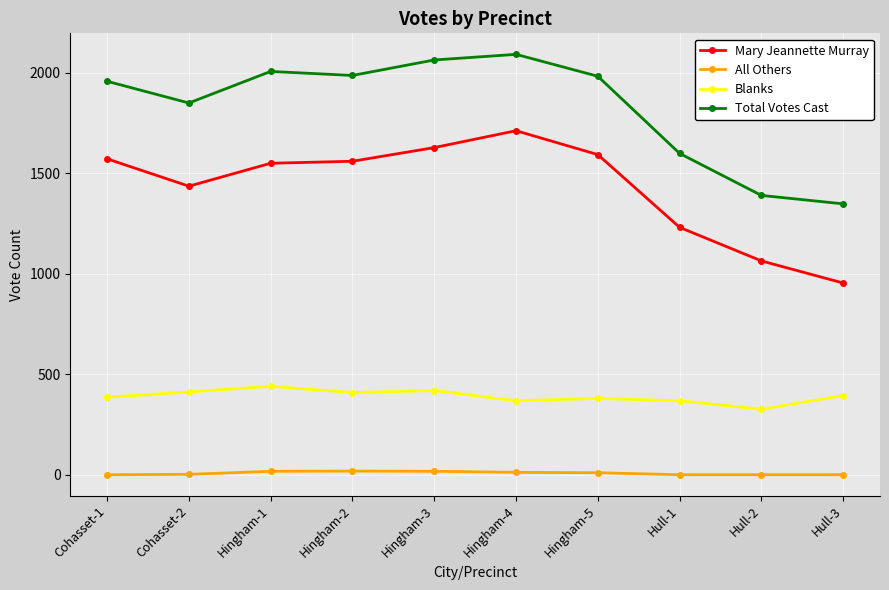

Is the value of All Others at Hull-1 greater than the value of Blanks at Hull-1?

No